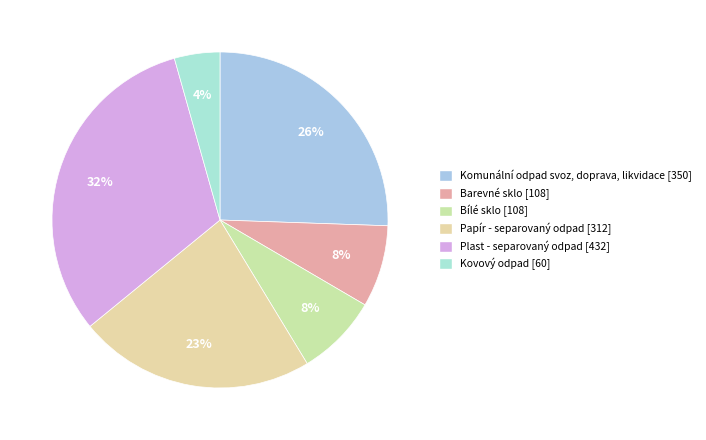

How many segments does this pie chart have?

6